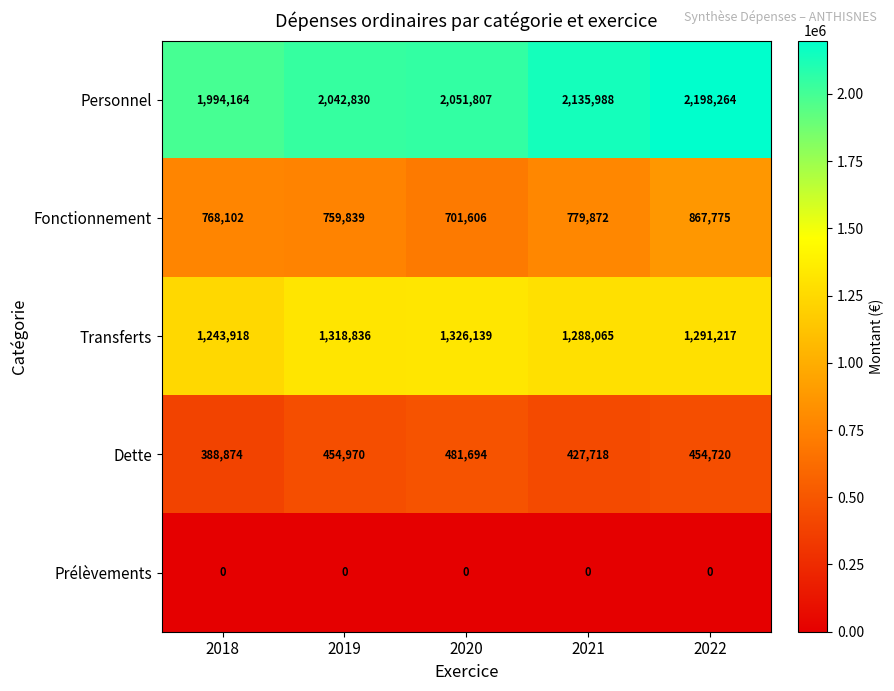

Rank the series by their maximum value, from lowest to highest.

Prélèvements, Dette, Fonctionnement, Transferts, Personnel